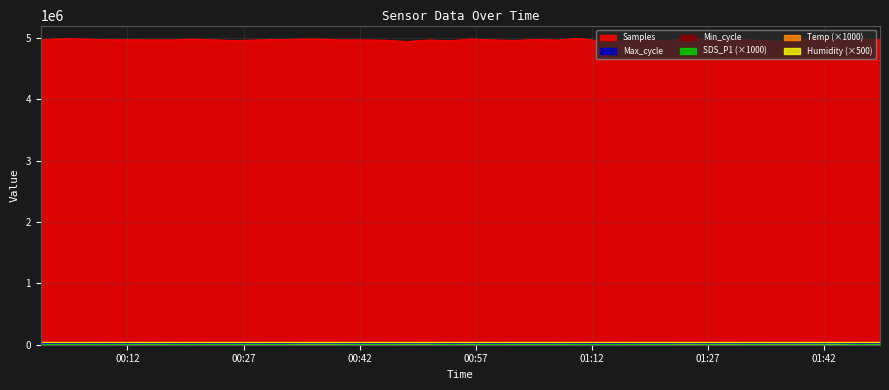

The value of Samples at 2023/11/08 00:56:27 is 3298633. True or false?

False